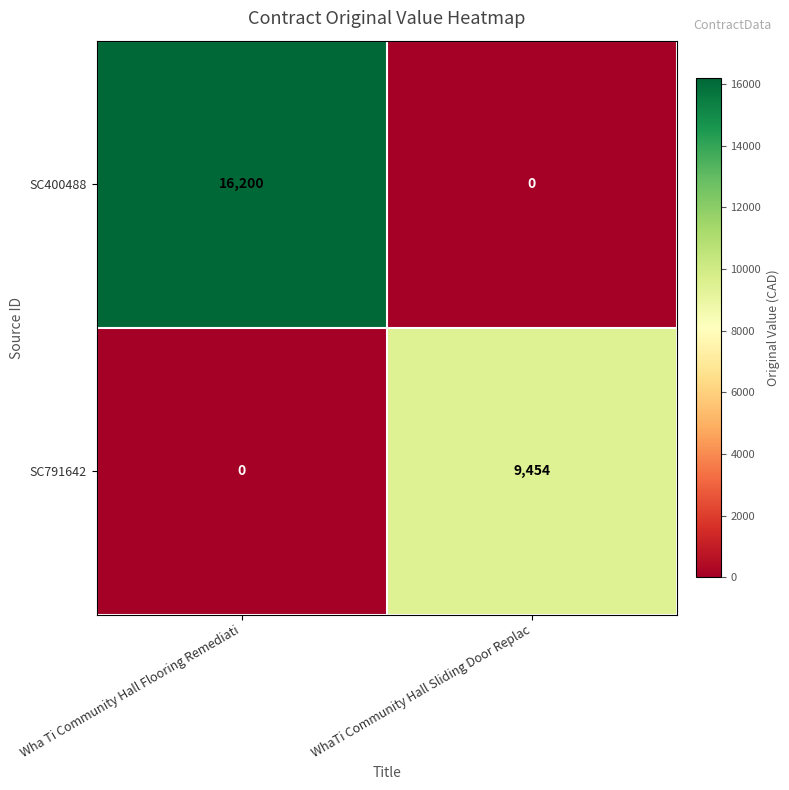

What is the maximum value shown in the chart?

16200